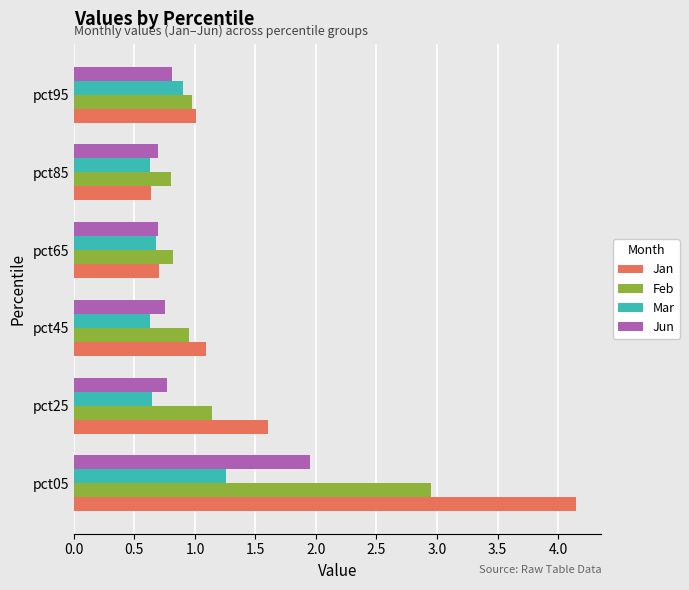

True or false: Feb has a value of 1.1 at pct65.

False